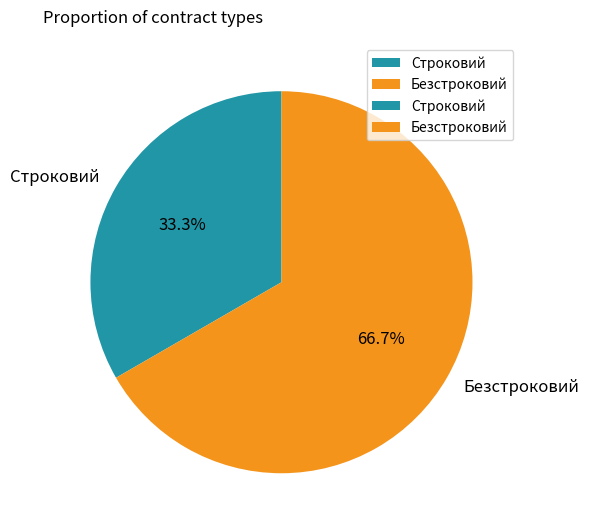

Which has a higher value, Строковий or Безстроковий?

Безстроковий